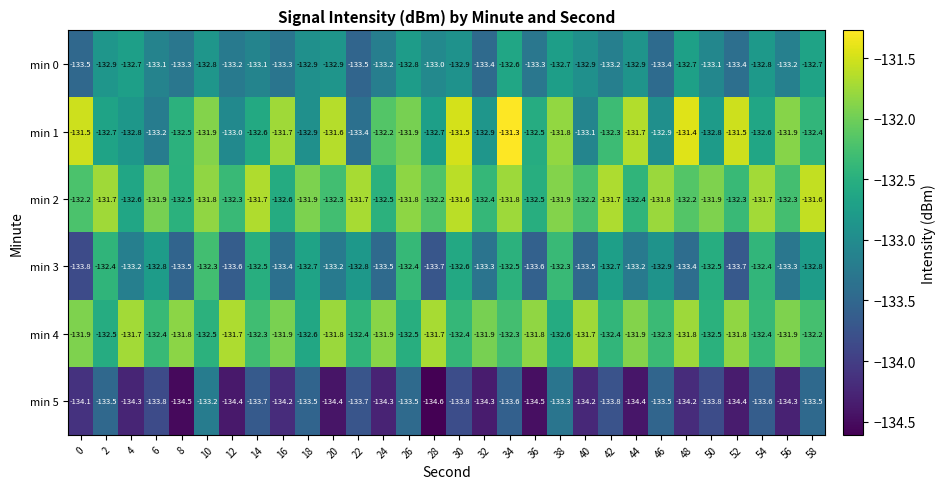

What is the total value across all series at 18?

-796.5